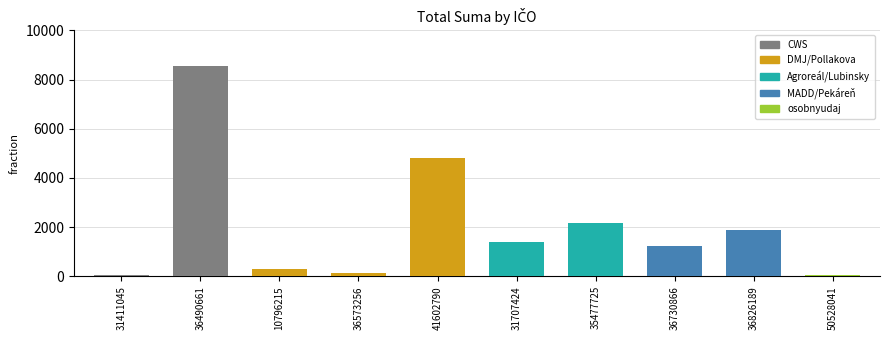

Where does the data first go above 1380?

36490661